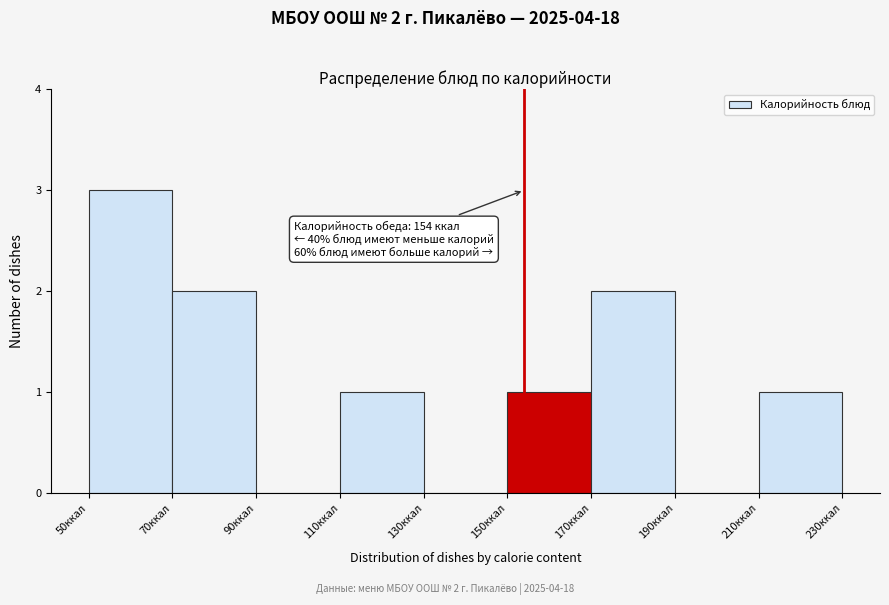

Which range on the x-axis has the tallest bar?

50 to 70